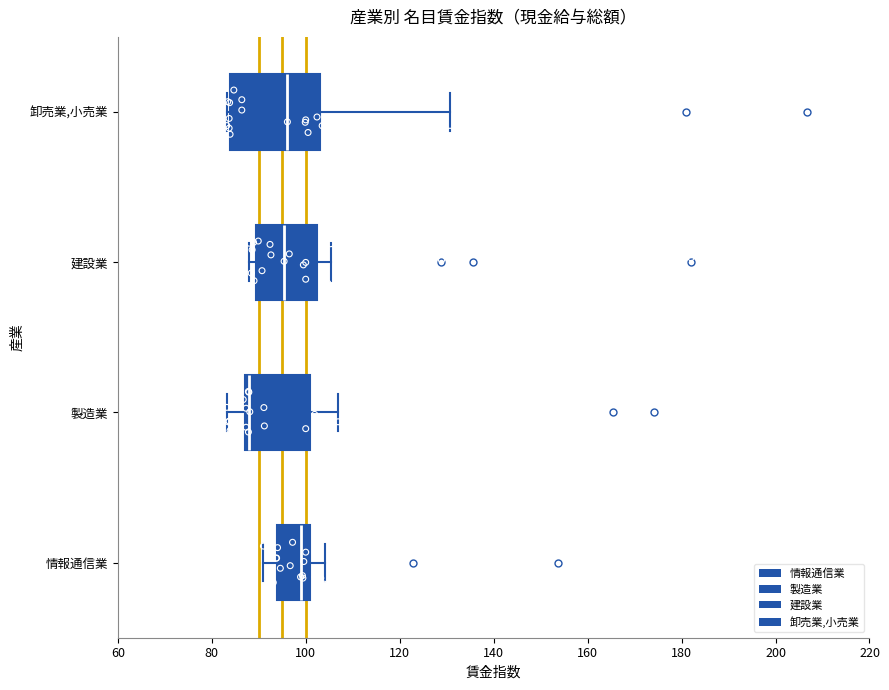

Where does the median line of the box for 卸売業,小売業 sit on the x-axis? The values are not printed on the chart, so give them approximately, as read against the axis.

96